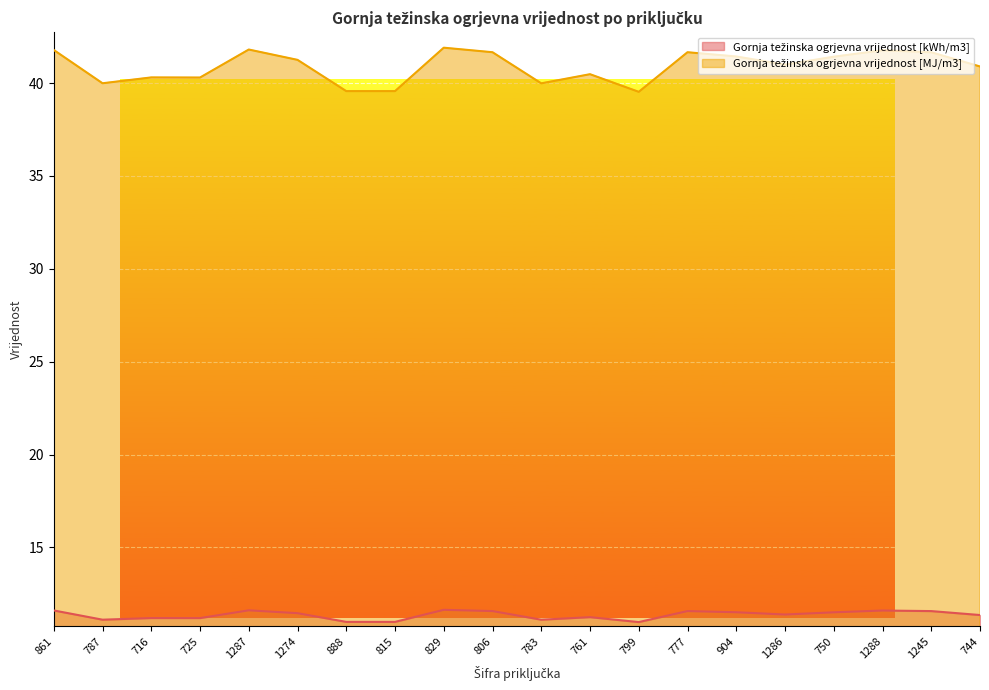

What is the label of the 11th point from the left?

783